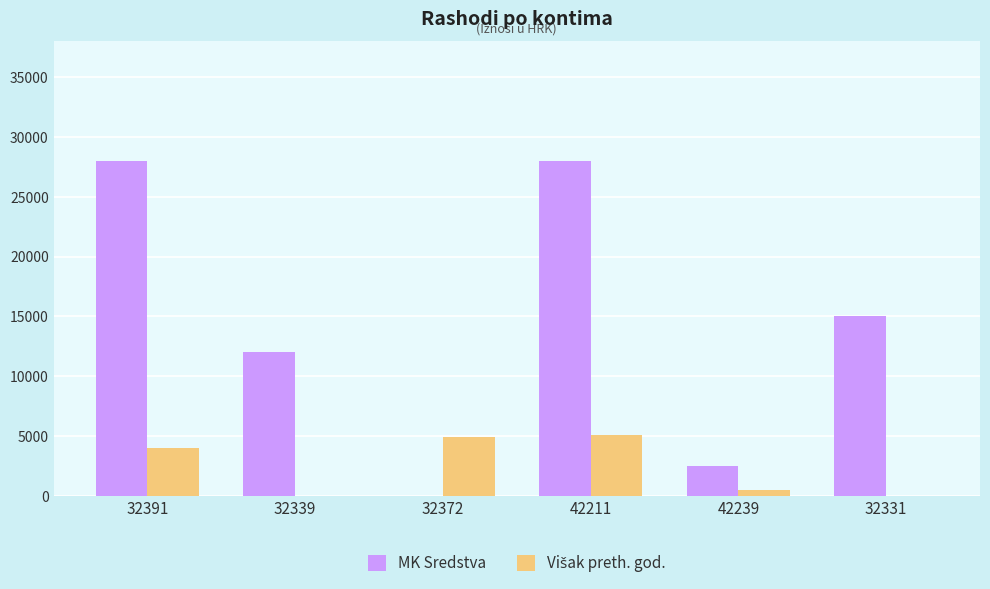

What is the total value across all series at 32331?

15000